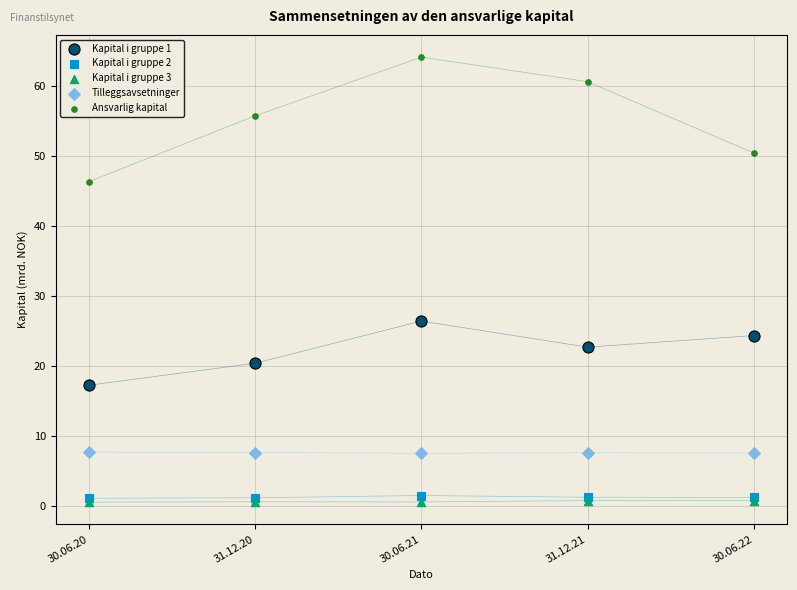

What are all the series names shown in the legend?

Kapital i gruppe 1, Kapital i gruppe 2, Kapital i gruppe 3, Tilleggsavsetninger, Ansvarlig kapital